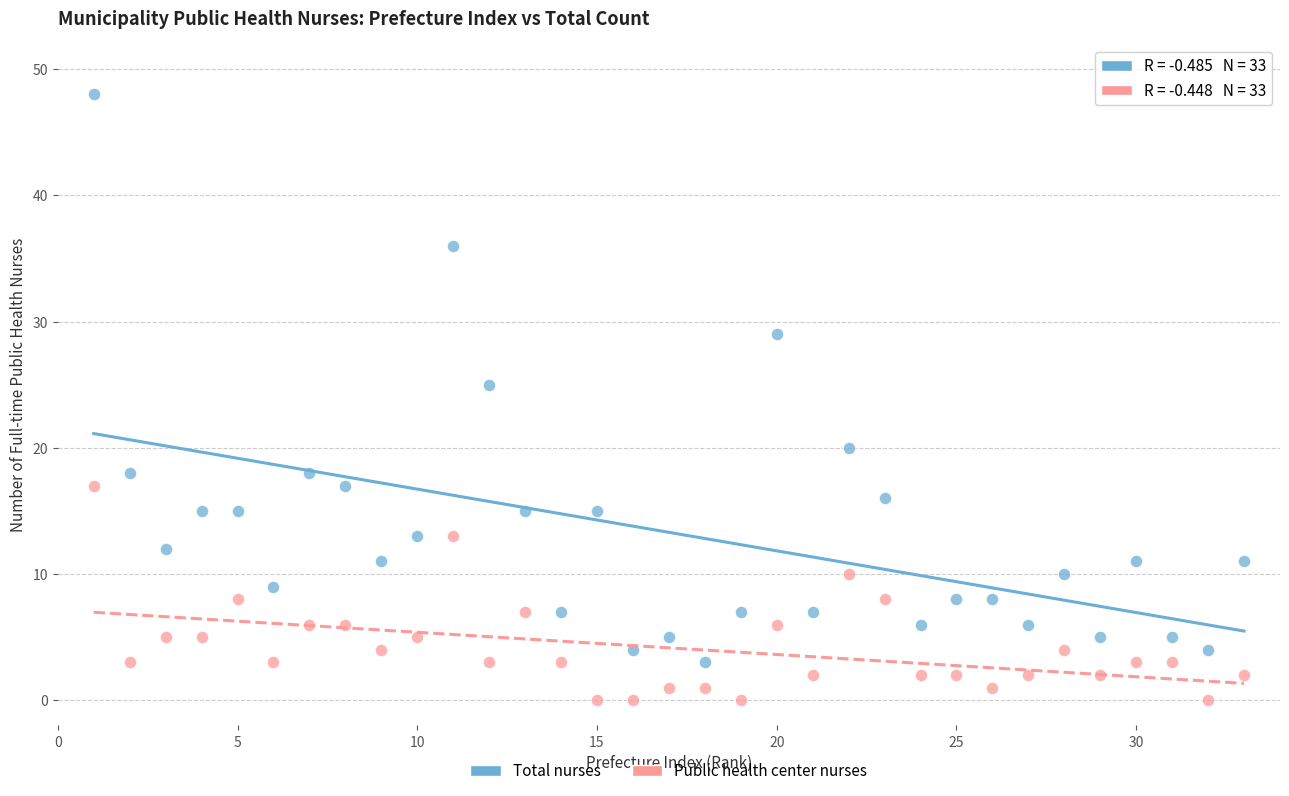

Which series contains the highest Y value?

Total nurses